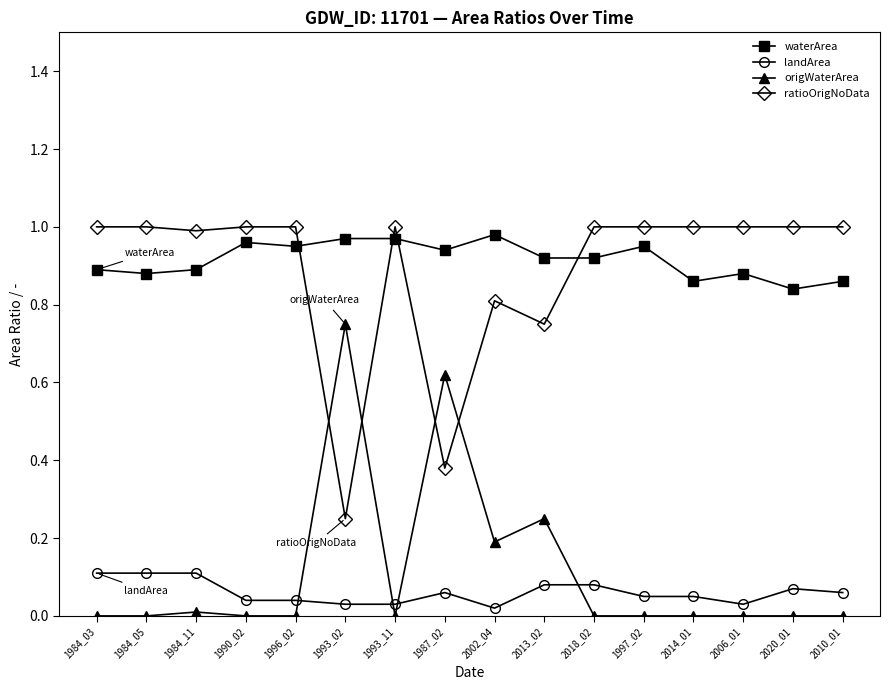

True or false: waterArea and origWaterArea intersect in this chart.

False